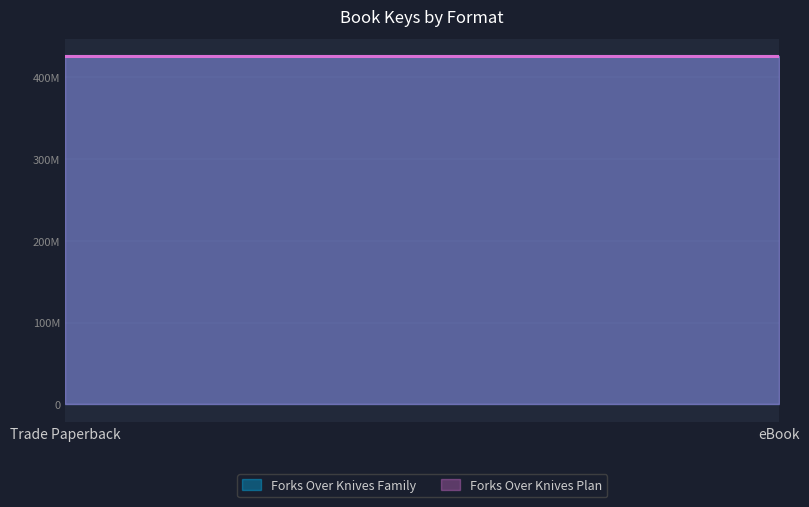

At which label is Forks Over Knives Family closest to 425499292?

Trade Paperback